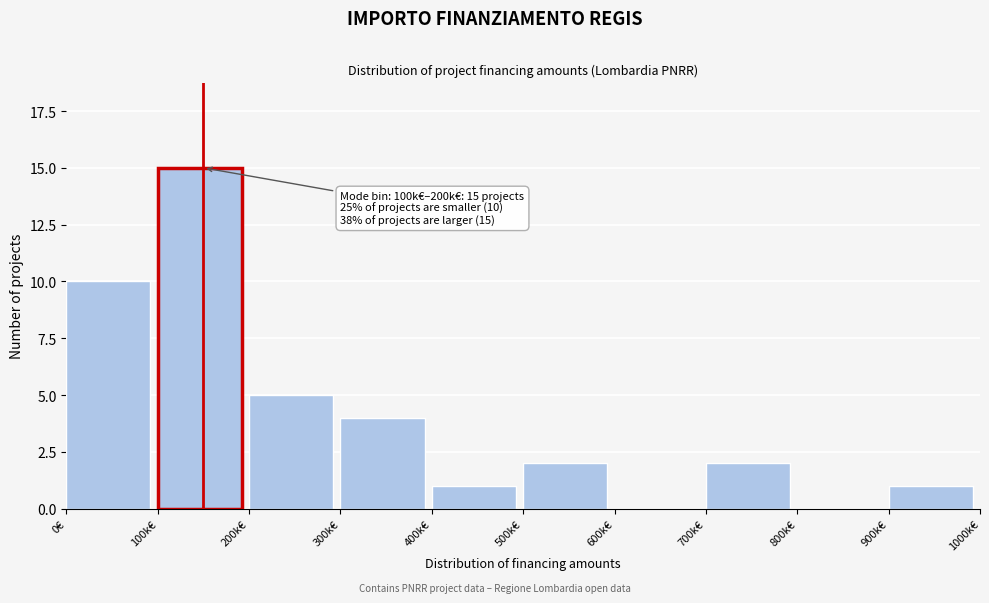

Reading left to right, list all the values displayed in this chart.

0€=10	100k€=15	200k€=5	300k€=4	400k€=1	500k€=2	600k€=0	700k€=2	800k€=0	900k€=1